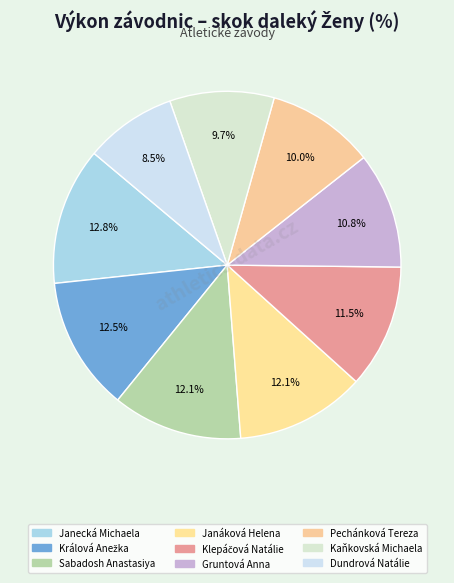

What is the total percentage of Králová Anežka and Kaňkovská Michaela?

22.2%